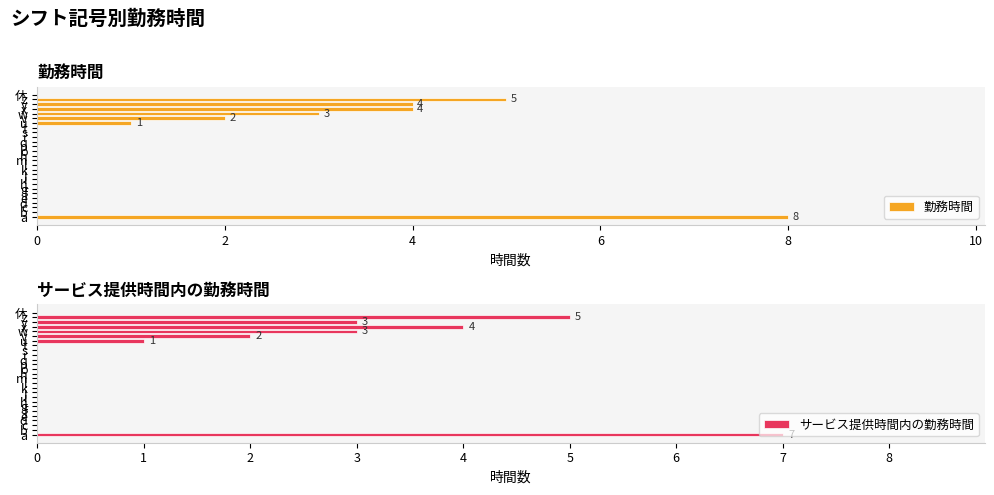

The サービス提供時間内の勤務時間 series shows 5 at m. True or false?

False